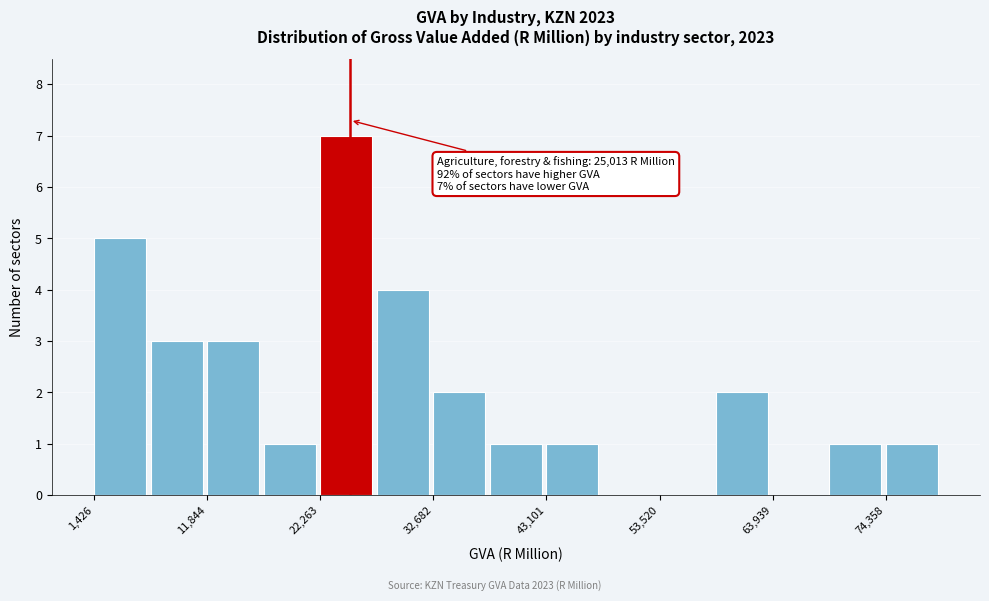

Read against the x-axis, roughly where is the centre of the tallest bar?

24000